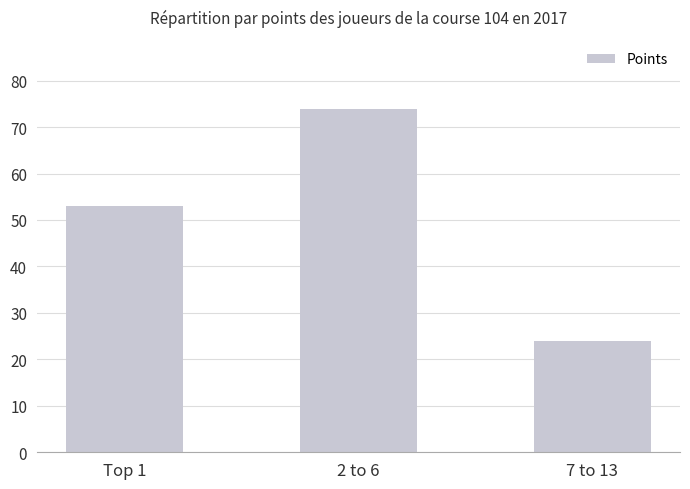

What value does the data have at Top 1?

53